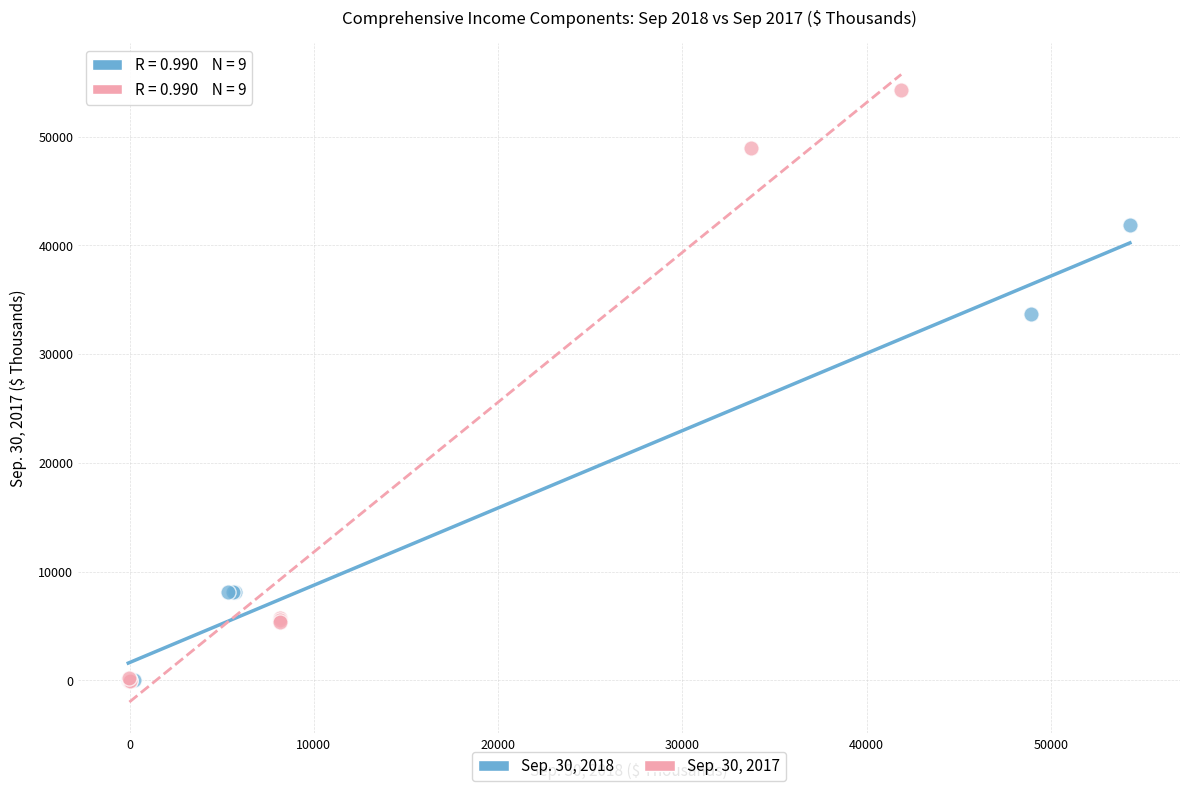

Which series contains the highest Y value?

Sep. 30, 2017